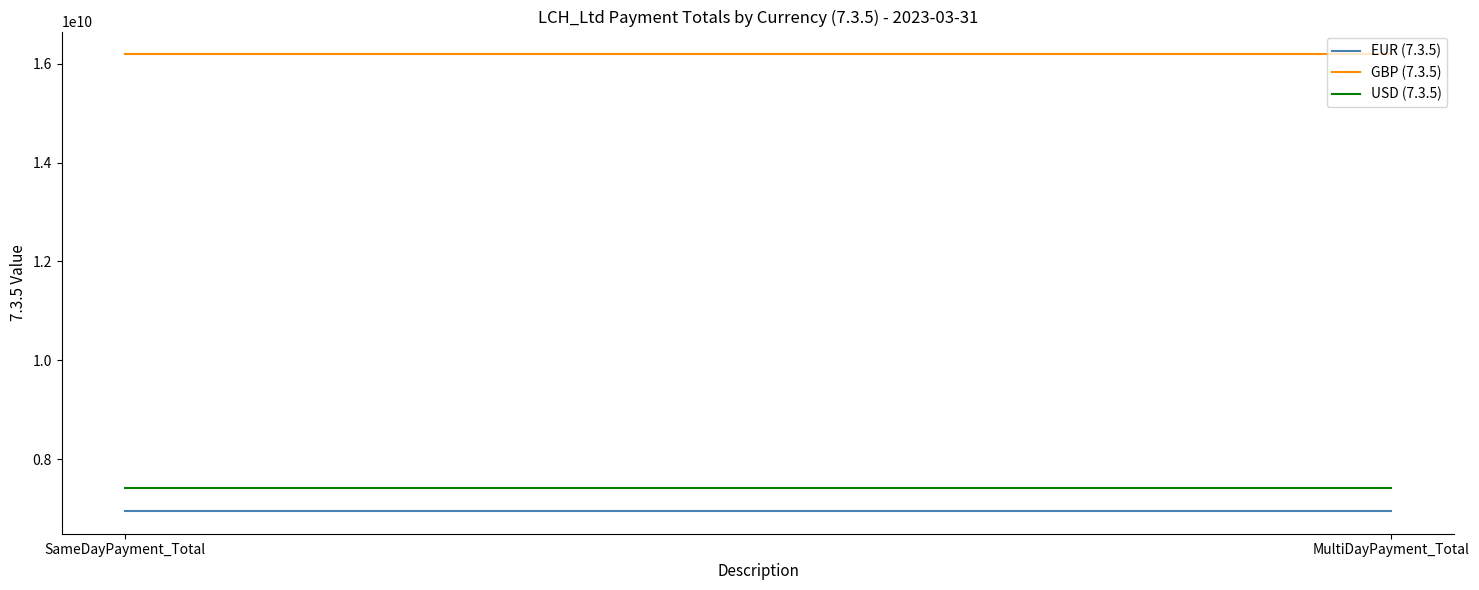

At which label does EUR (7.3.5) reach its peak?

SameDayPayment_Total